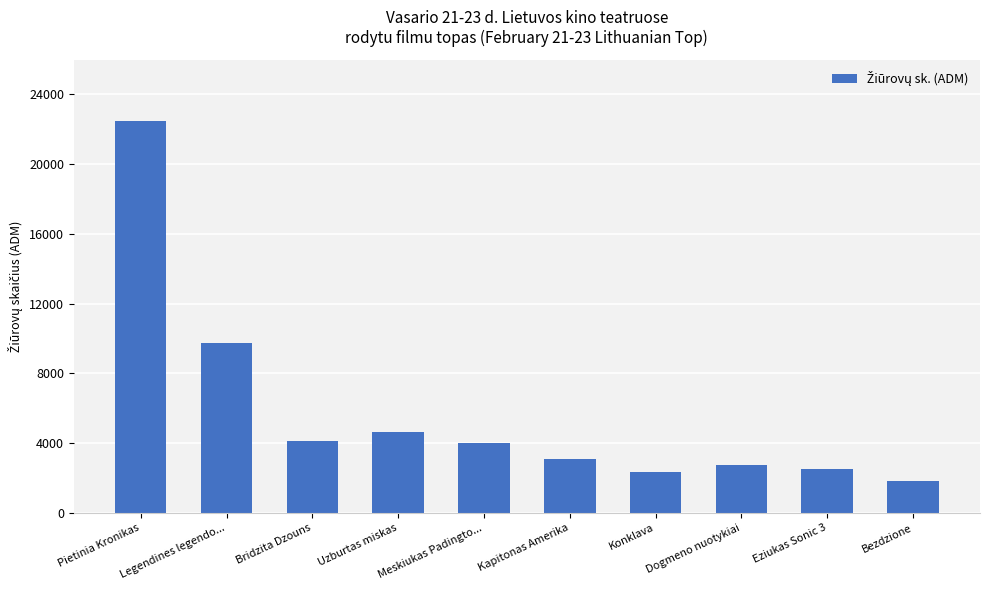

Reading right to left, what are all the values shown in this chart?

1830	2501	2756	2363	3108	4006	4667	4123	9772	22489